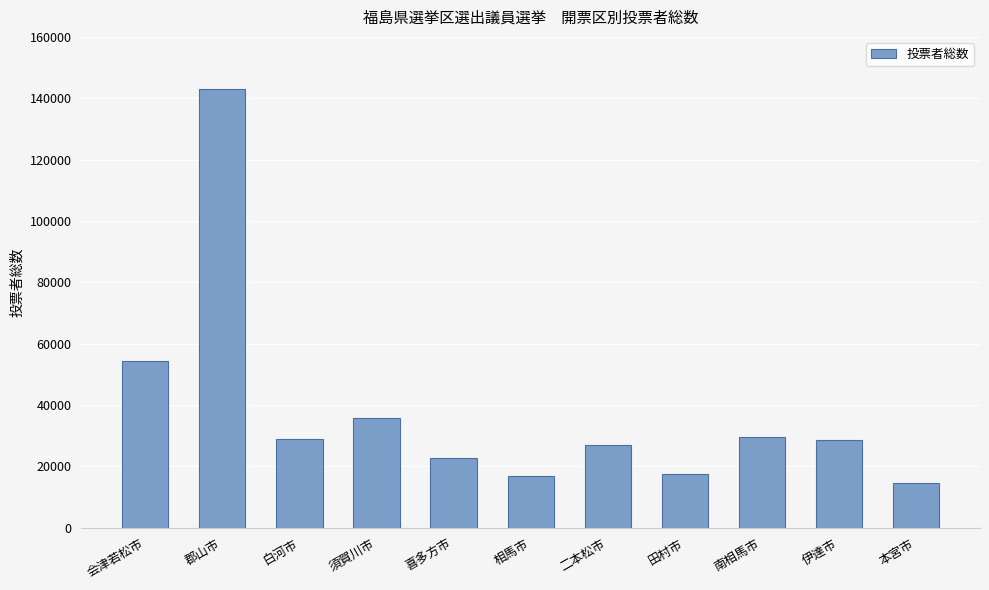

Does the chart contain any negative values?

No